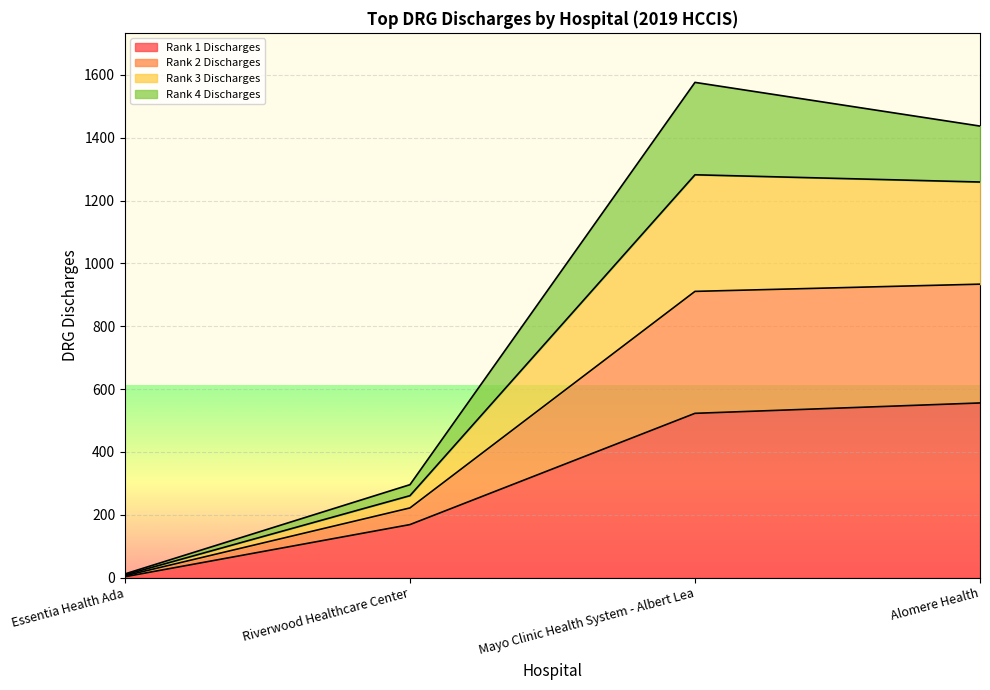

Does the chart display data point markers on the line(s)?

No